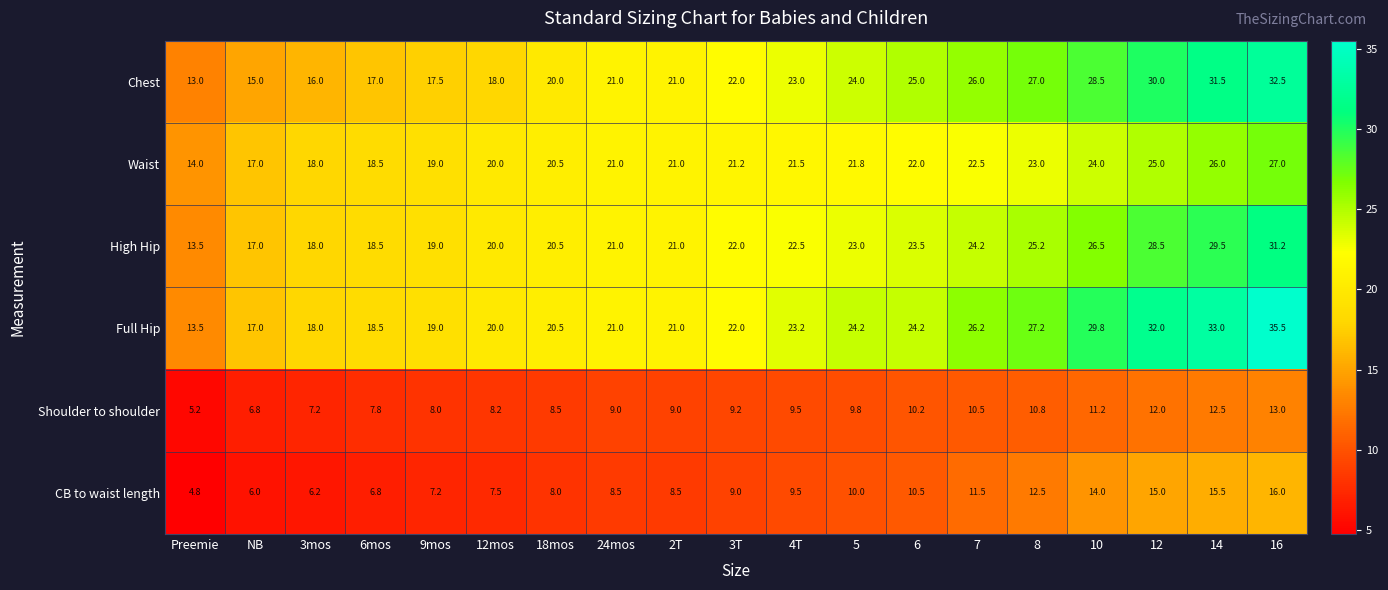

What is the difference between the maximum and minimum values in the Chest series?

19.5